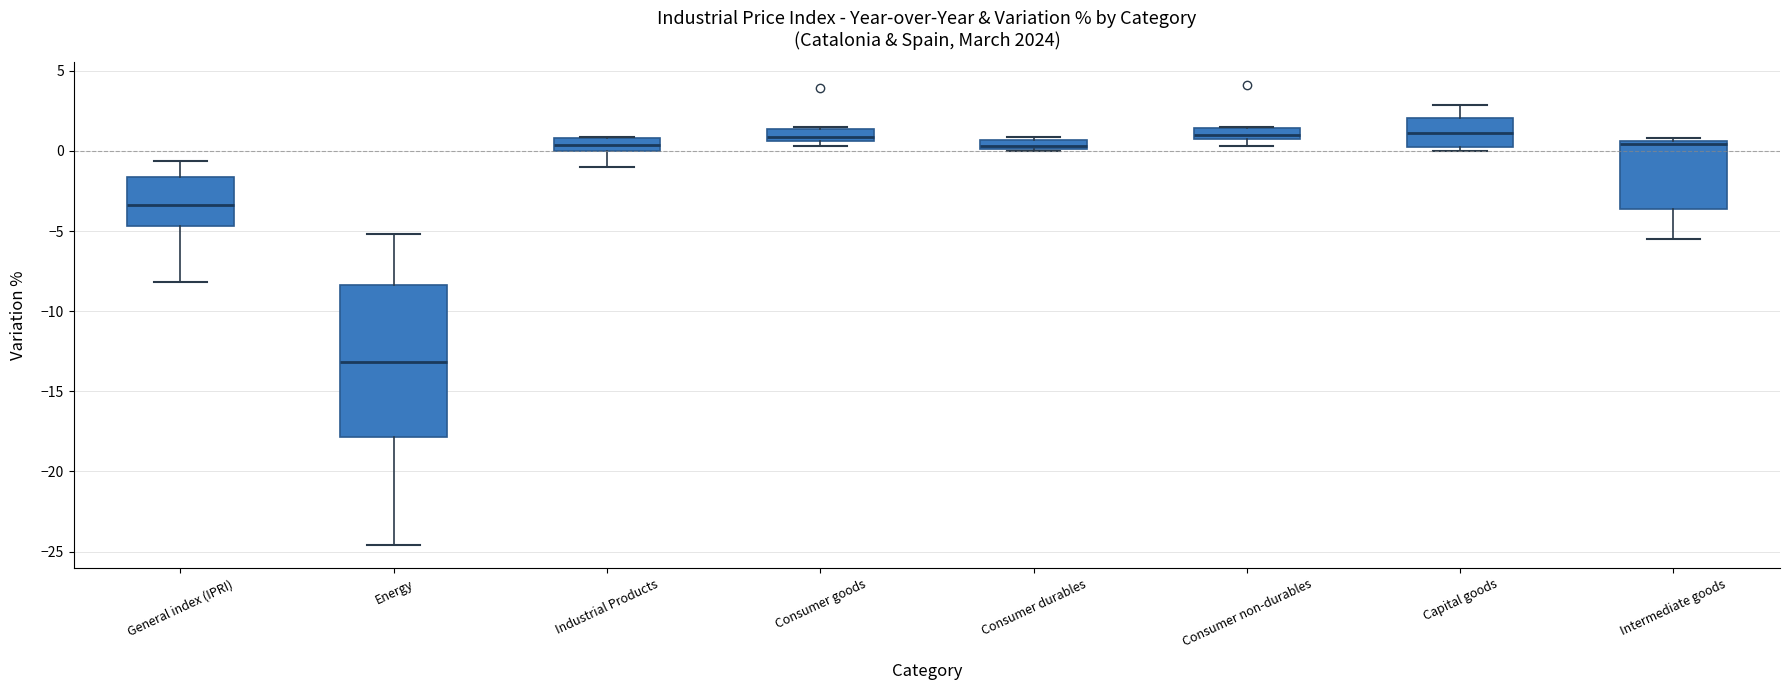

Where is the lower edge of the box for Intermediate goods on the y-axis? The values are not printed on the chart, so give them approximately, as read against the axis.

-3.5